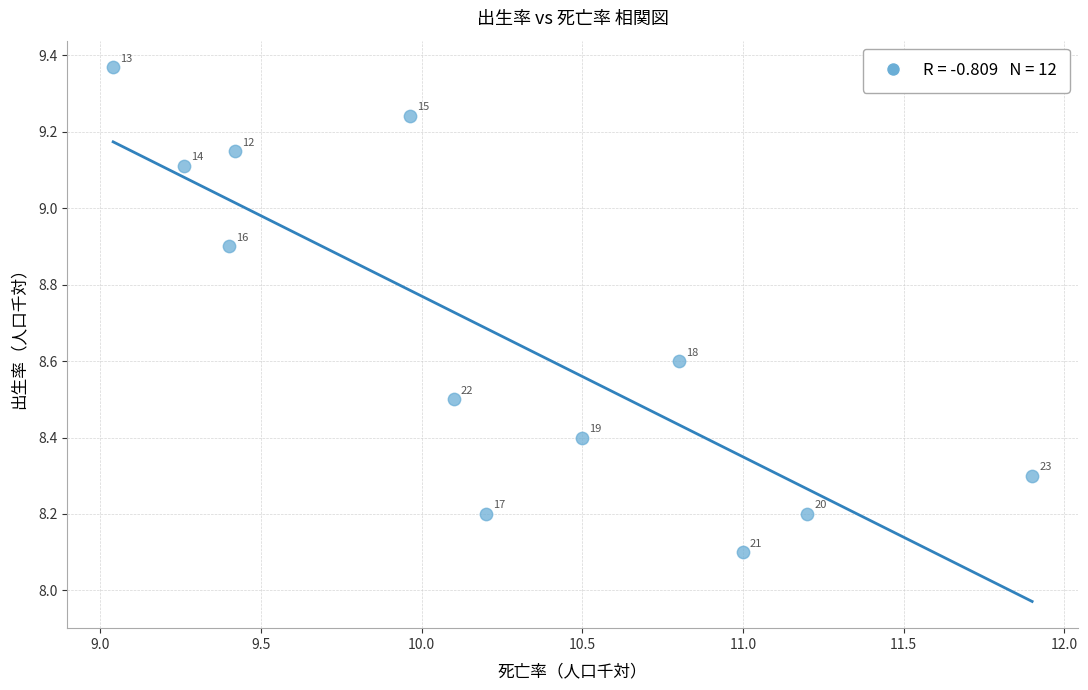

What Y value in the scatter plot is closest to 8?

8.1